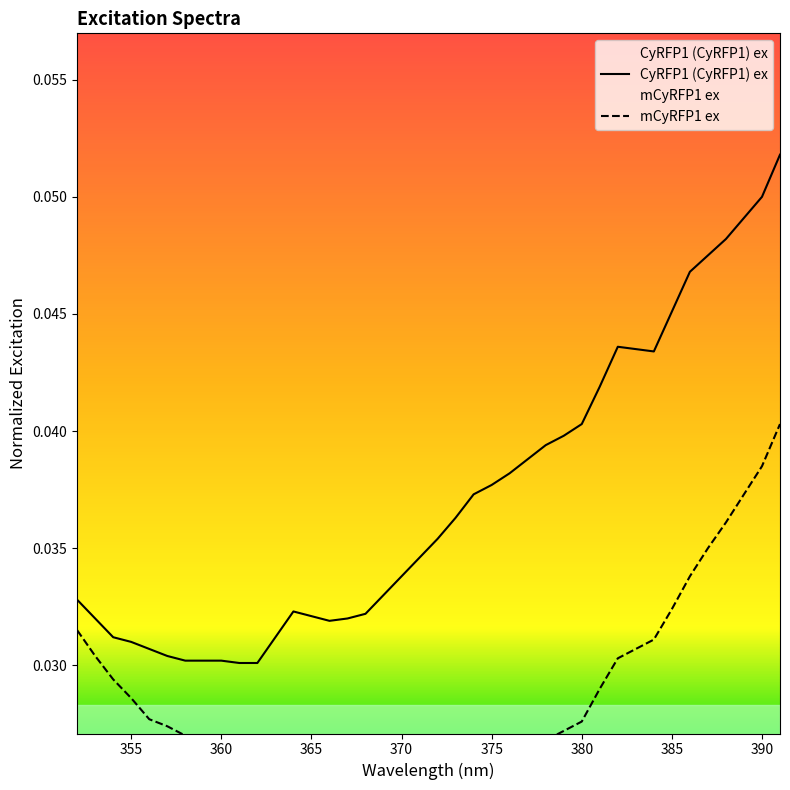

Reading left to right, list all the values displayed in this chart.

CyRFP1 (CyRFP1) ex: 0.0	0.0	0.0	0.0	0.0	0.0	0.0	0.0	0.0	0.0	0.0	0.0	0.0	0.0	0.0	0.0	0.0	0.0	0.0	0.0	0.0	0.0	0.0	0.0	0.0	0.0	0.0	0.0	0.0	0.0	0.0	0.0	0.0	0.0	0.0	0.0	0.0	0.0	0.1	0.1
mCyRFP1 ex: 0.0	0.0	0.0	0.0	0.0	0.0	0.0	0.0	0.0	0.0	0.0	0.0	0.0	0.0	0.0	0.0	0.0	0.0	0.0	0.0	0.0	0.0	0.0	0.0	0.0	0.0	0.0	0.0	0.0	0.0	0.0	0.0	0.0	0.0	0.0	0.0	0.0	0.0	0.0	0.0